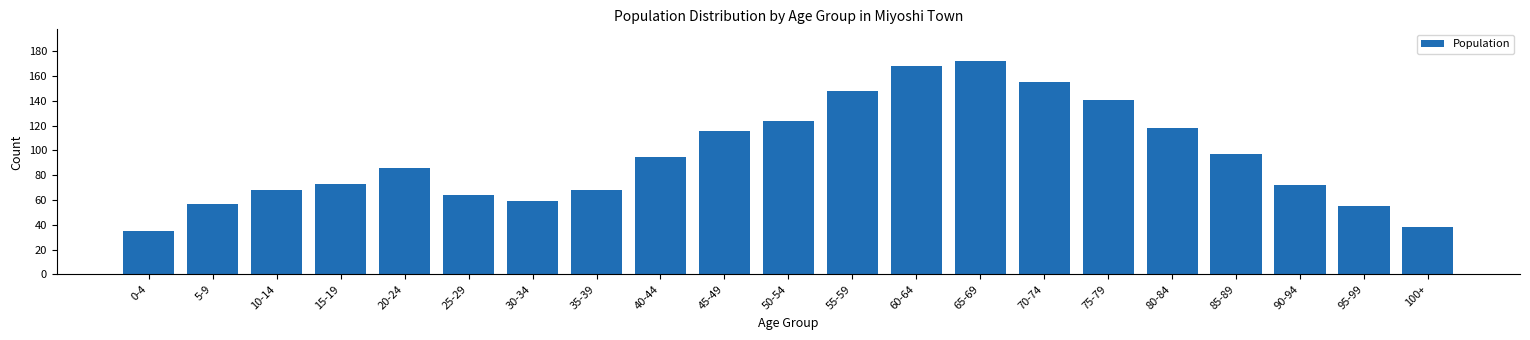

Reading left to right, transcribe all the data shown in this chart.

35	57	68	73	86	64	59	68	95	116	124	148	168	172	155	141	118	97	72	55	38